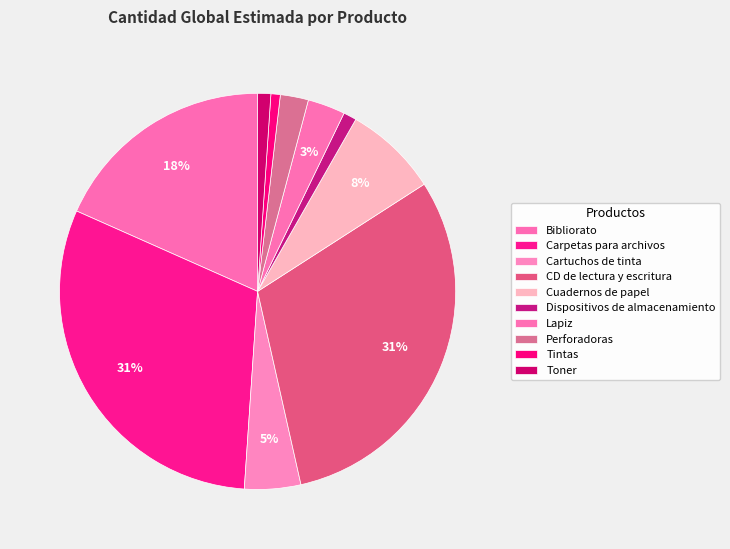

Count the number of slices in the pie.

10